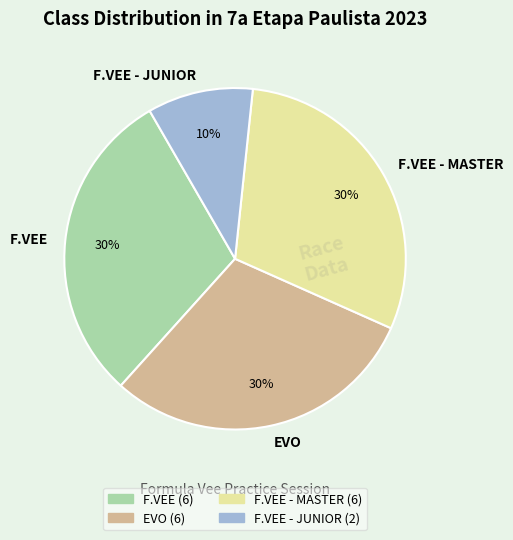

Is F.VEE - JUNIOR the majority of the pie?

No